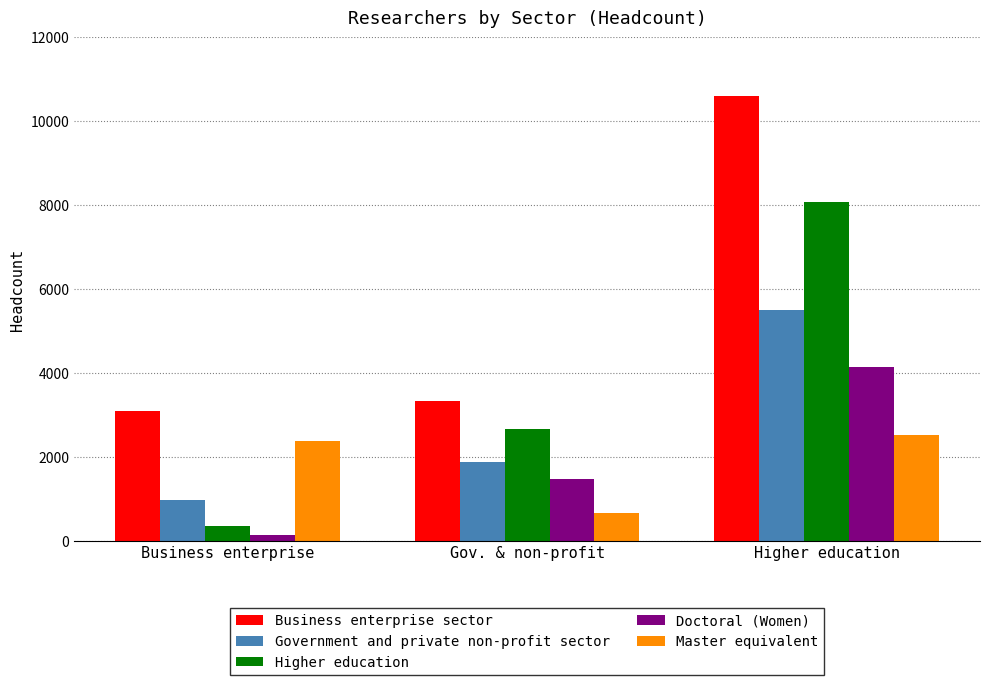

Which series changed the most between Business enterprise and Higher education?

Higher education